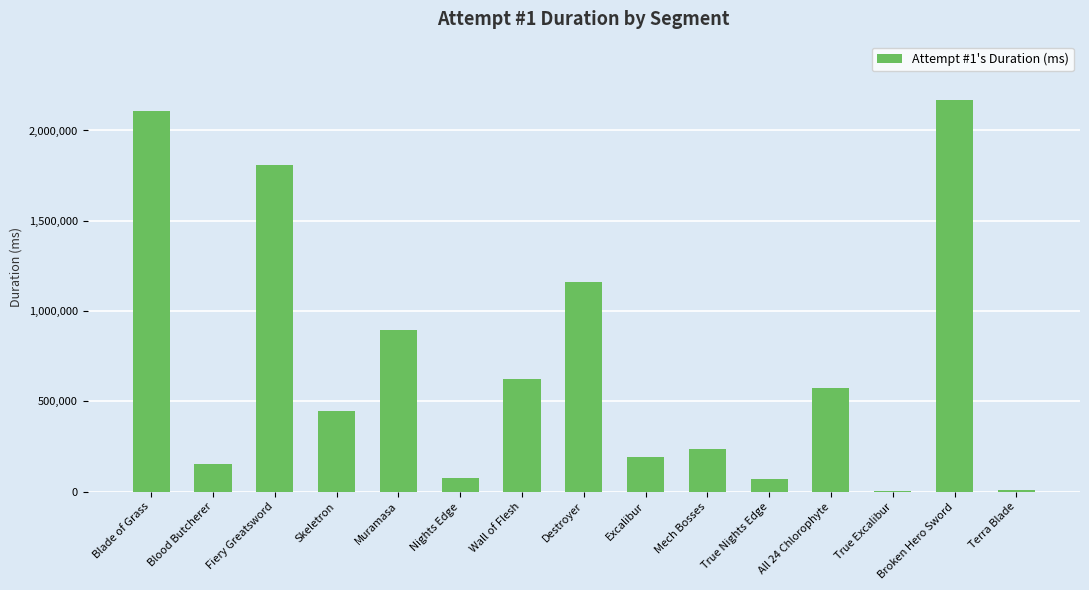

What is the sum of the values at True Nights Edge and Destroyer?

1230716